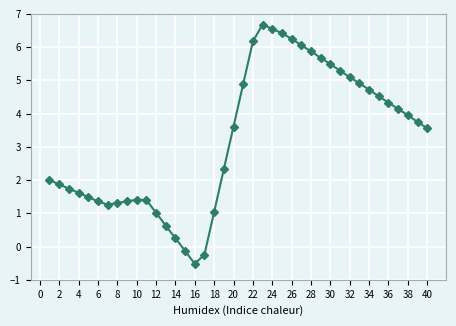

What is the smallest value displayed?

-0.5